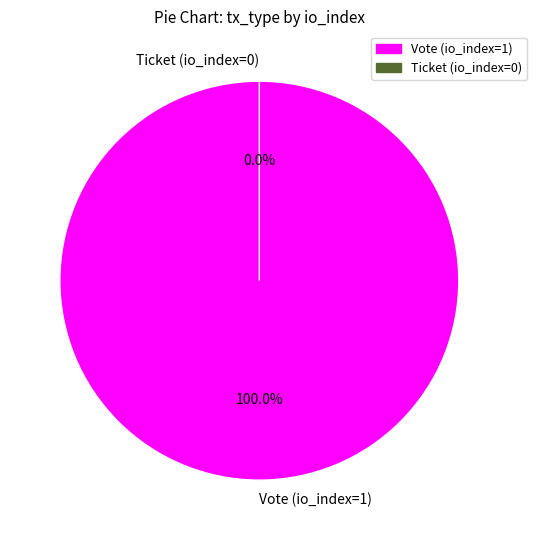

True or false: Ticket (io_index=0) accounts for 1% of the total.

False